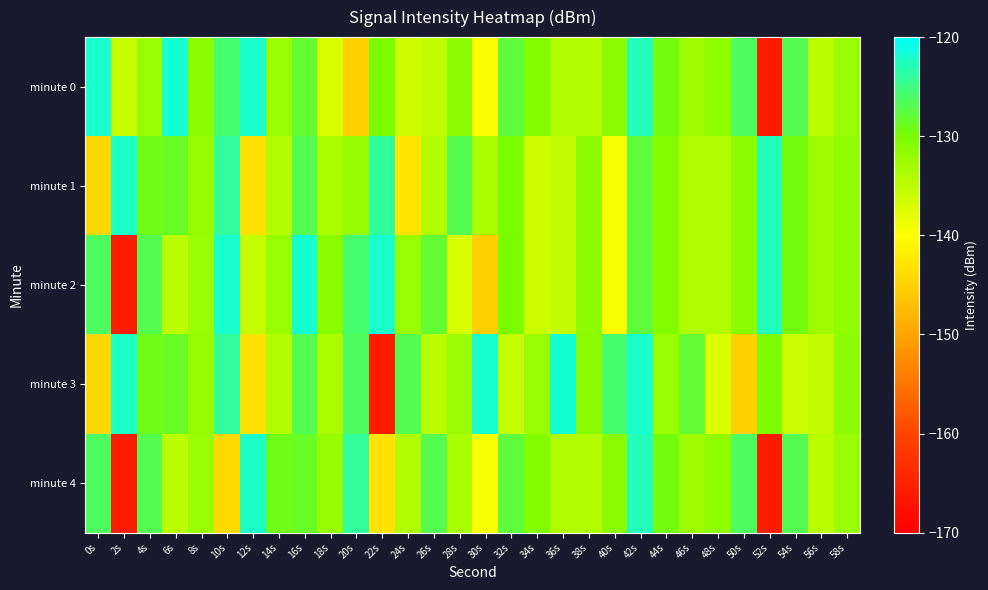

Reading left to right, what are all the values shown in this chart?

minute 0: 0s=-122.1	2s=-135.6	4s=-132.4	6s=-121.9	8s=-131.2	10s=-125.8	12s=-122.0	14s=-132.3	16s=-128.0	18s=-137.1	20s=-145.3	22s=-130.1	24s=-136.2	26s=-135.4	28s=-131.3	30s=-139.7	32s=-127.7	34s=-130.6	36s=-133.9	38s=-134.1	40s=-131.2	42s=-122.8	44s=-129.5	46s=-132.6	48s=-131.5	50s=-126.3	52s=-166.0	54s=-126.9	56s=-134.7	58s=-132.4
minute 1: 0s=-144.1	2s=-122.3	4s=-129.1	6s=-128.5	8s=-132.3	10s=-124.0	12s=-143.1	14s=-134.1	16s=-126.9	18s=-133.5	20s=-132.3	22s=-124.0	24s=-143.1	26s=-134.1	28s=-126.9	30s=-133.5	32s=-130.1	34s=-136.2	36s=-135.4	38s=-131.3	40s=-139.7	42s=-127.7	44s=-130.6	46s=-133.9	48s=-134.1	50s=-131.2	52s=-122.8	54s=-129.5	56s=-132.6	58s=-131.5
minute 2: 0s=-126.3	2s=-166.0	4s=-126.9	6s=-134.7	8s=-132.4	10s=-122.1	12s=-135.6	14s=-132.4	16s=-121.9	18s=-131.2	20s=-125.8	22s=-122.0	24s=-132.3	26s=-128.0	28s=-137.1	30s=-145.3	32s=-130.1	34s=-136.2	36s=-135.4	38s=-131.3	40s=-139.7	42s=-127.7	44s=-130.6	46s=-133.9	48s=-134.1	50s=-131.2	52s=-122.8	54s=-129.5	56s=-132.6	58s=-131.5
minute 3: 0s=-144.1	2s=-122.3	4s=-129.1	6s=-128.5	8s=-132.3	10s=-124.0	12s=-143.1	14s=-134.1	16s=-126.9	18s=-133.5	20s=-126.3	22s=-166.0	24s=-126.9	26s=-134.7	28s=-132.4	30s=-122.1	32s=-135.6	34s=-132.4	36s=-121.9	38s=-131.2	40s=-125.8	42s=-122.0	44s=-132.3	46s=-128.0	48s=-137.1	50s=-145.3	52s=-130.1	54s=-136.2	56s=-135.4	58s=-131.3
minute 4: 0s=-126.3	2s=-166.0	4s=-126.9	6s=-134.7	8s=-132.4	10s=-144.1	12s=-122.3	14s=-129.1	16s=-128.5	18s=-132.3	20s=-124.0	22s=-143.1	24s=-134.1	26s=-126.9	28s=-133.5	30s=-139.7	32s=-127.7	34s=-130.6	36s=-133.9	38s=-134.1	40s=-131.2	42s=-122.8	44s=-129.5	46s=-132.6	48s=-131.5	50s=-126.3	52s=-166.0	54s=-126.9	56s=-134.7	58s=-132.4